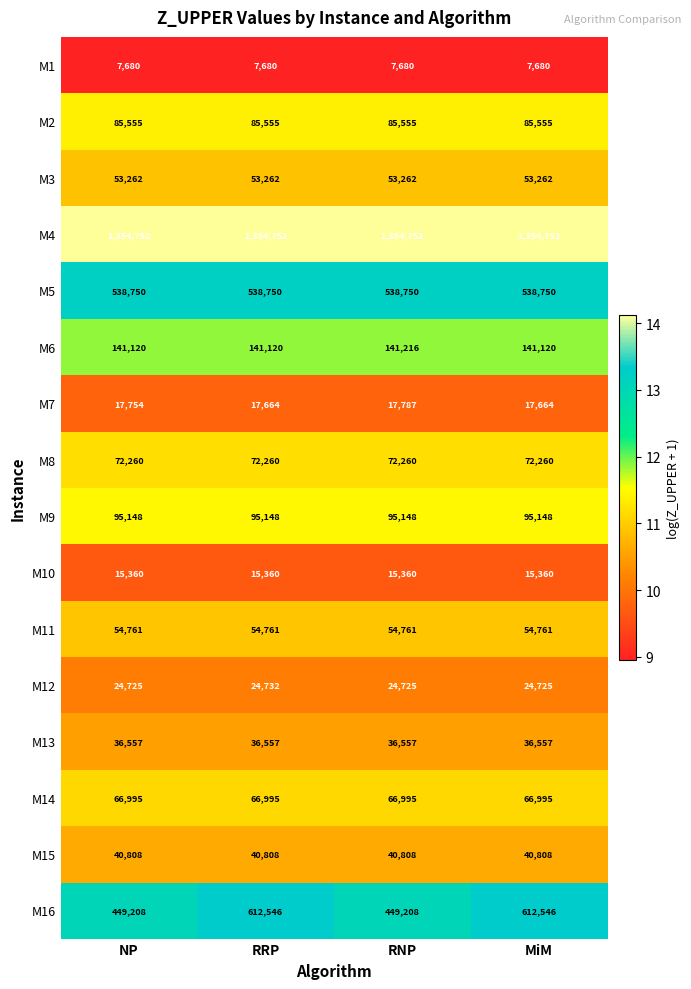

What is the average value of the M9 series?

95148